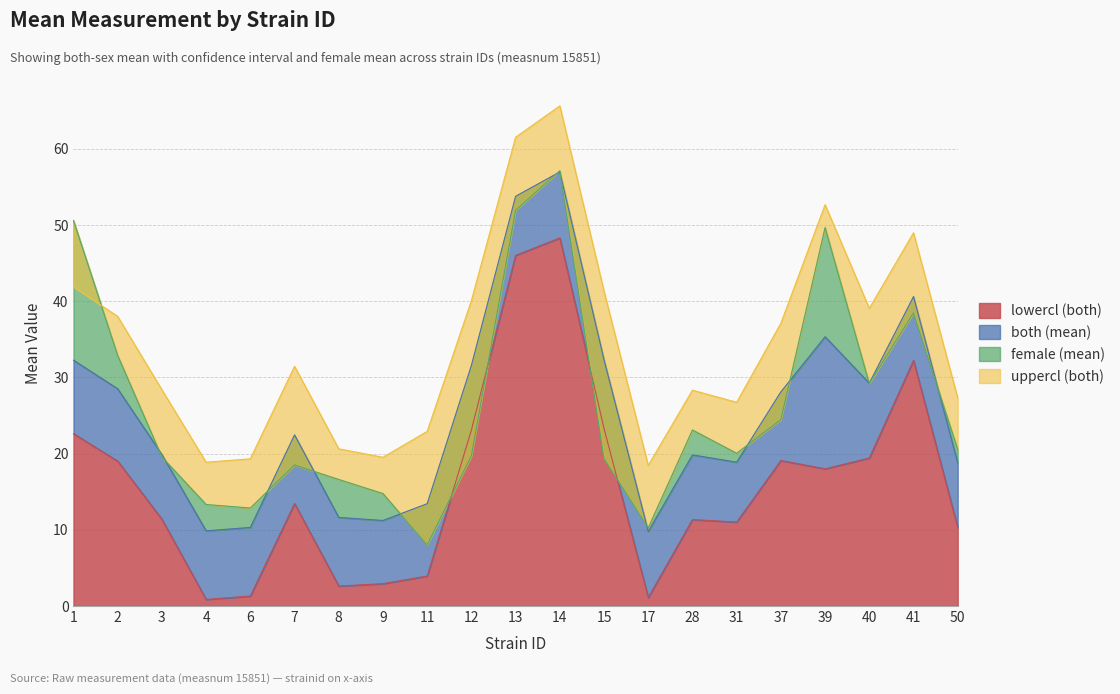

At which category does uppercl (both) reach its first local peak?

7